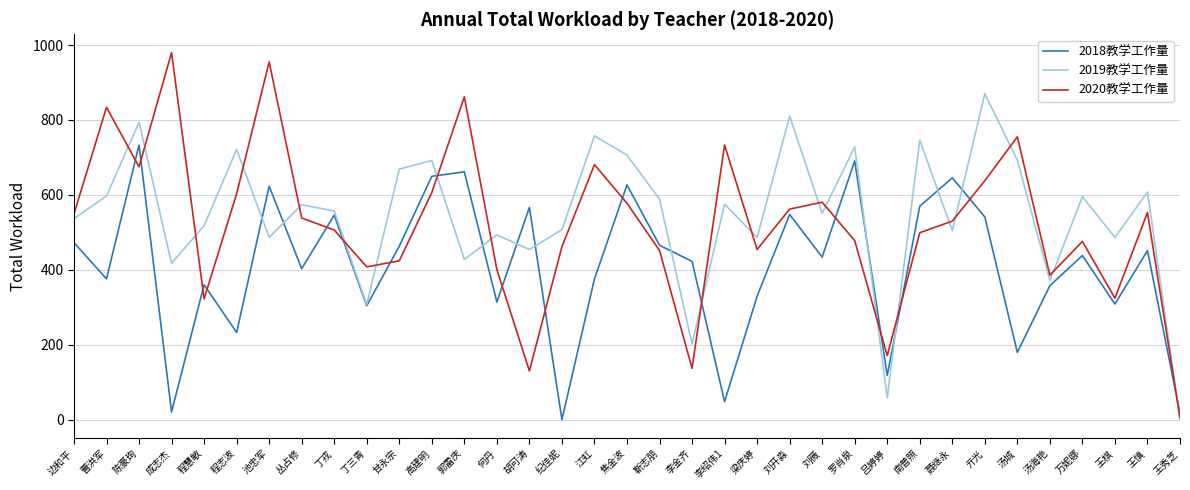

At which category does 2019教学工作量 reach its first local peak?

陈豪珣